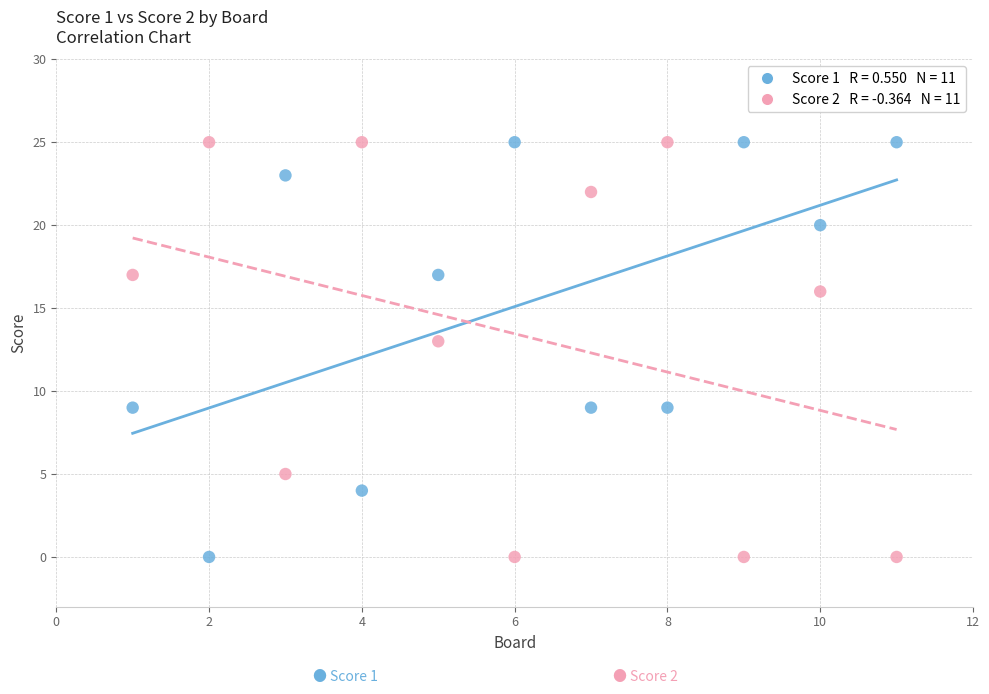

Across all data points, what is the range of X values (max minus min)?

10